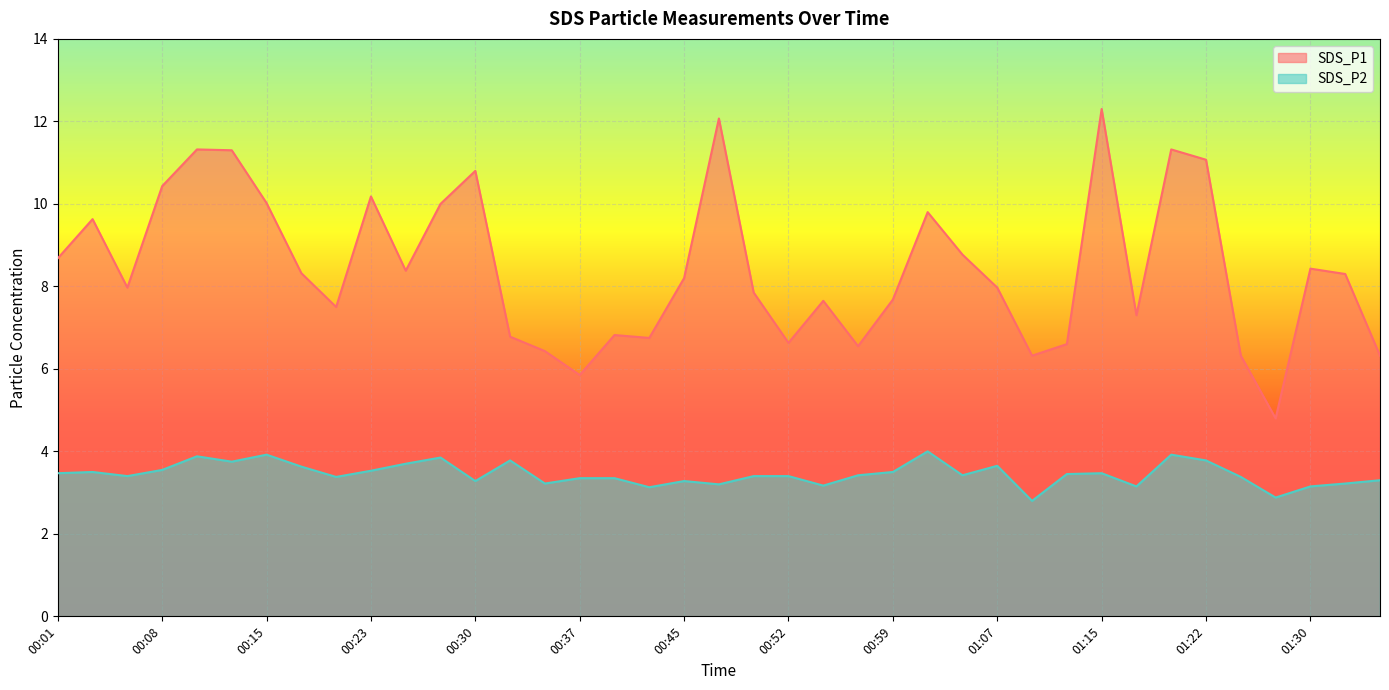

Reading left to right, extract all data points from this chart.

SDS_P1: 8.7	9.6	8.0	10.4	11.3	11.3	10.0	8.3	7.5	10.2	8.4	10.0	10.8	6.8	6.4	5.8	6.8	6.8	8.2	12.1	7.8	6.6	7.7	6.5	7.7	9.8	8.8	8.0	6.3	6.6	12.3	7.3	11.3	11.1	6.3	4.8	8.4	8.3	6.3
SDS_P2: 3.5	3.5	3.4	3.5	3.9	3.8	3.9	3.6	3.4	3.5	3.7	3.9	3.3	3.8	3.2	3.4	3.4	3.1	3.3	3.2	3.4	3.4	3.2	3.4	3.5	4.0	3.4	3.6	2.8	3.5	3.5	3.1	3.9	3.8	3.4	2.9	3.1	3.2	3.3